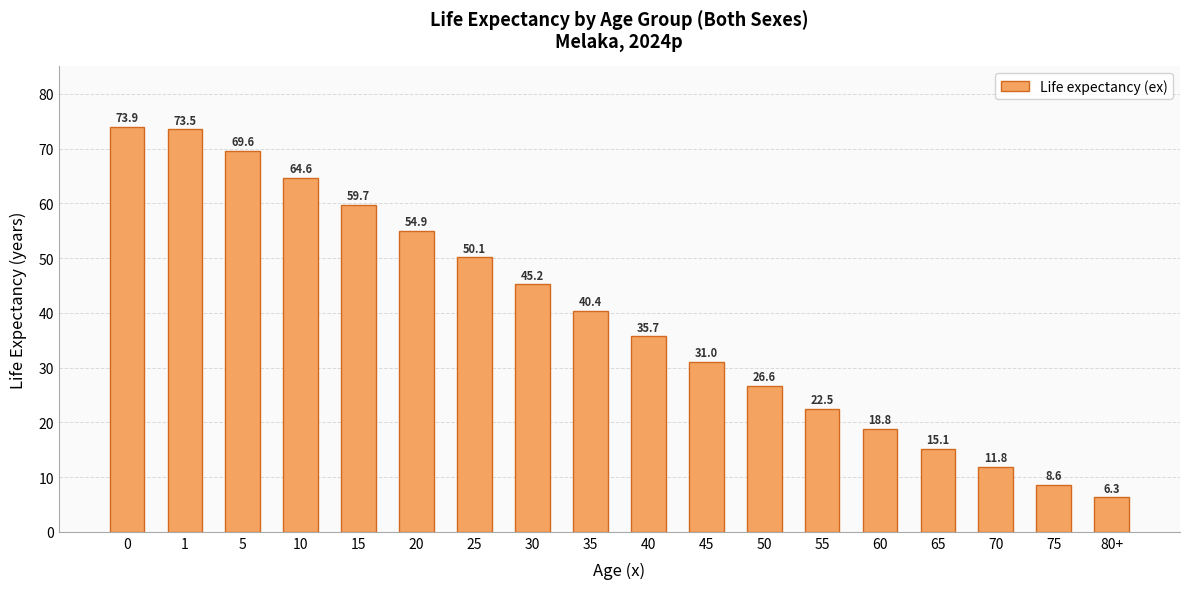

Approximately how many times larger is the value at 70 compared to 75?

1.4